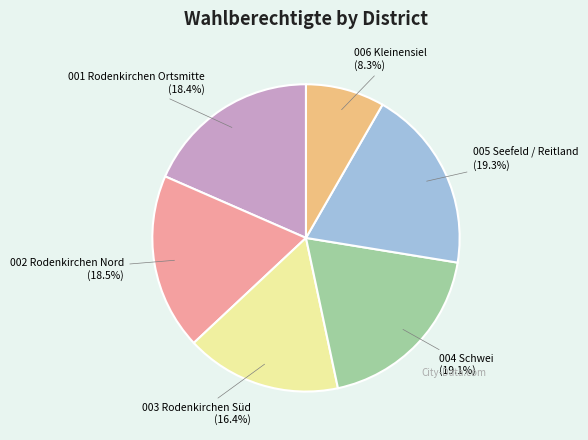

How many slices are in this pie chart?

6